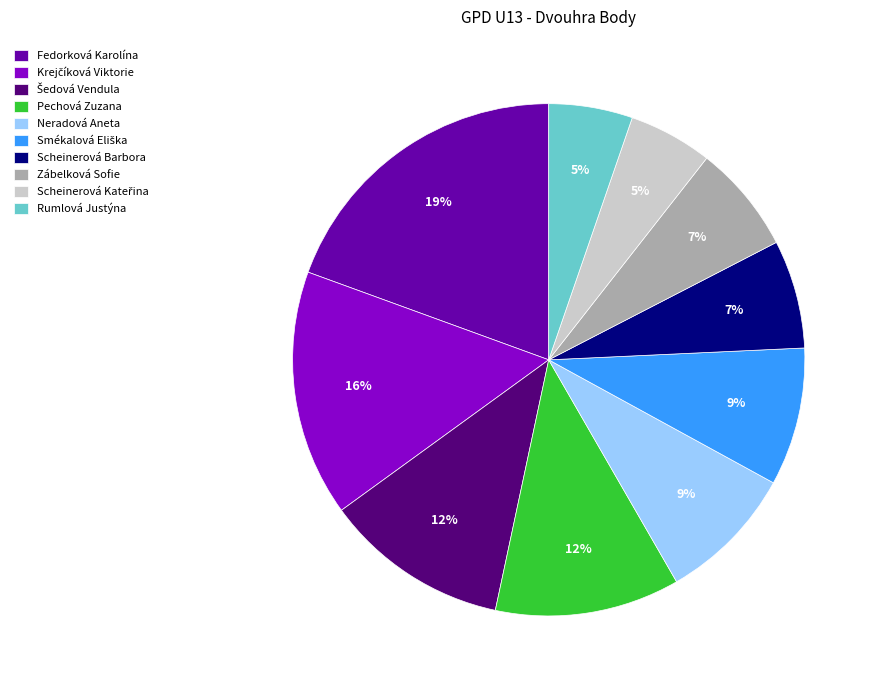

Does Neradová Aneta represent more than half of the total?

No